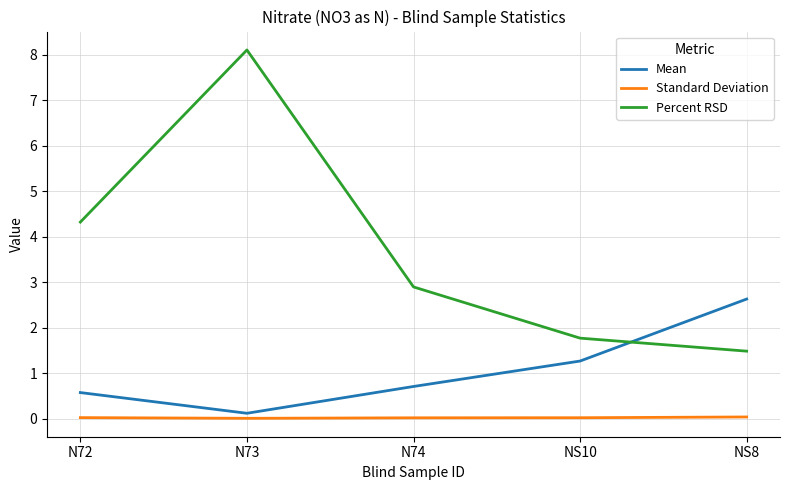

What are all the series names shown in the legend?

Mean, Standard Deviation, Percent RSD